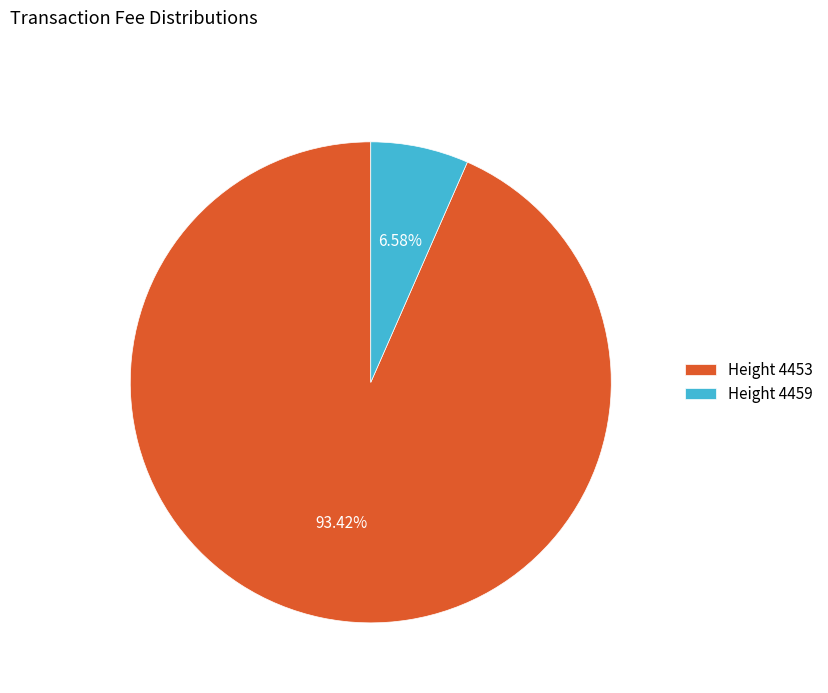

To the nearest percent, what is the difference between the largest and smallest slice percentages?

87%